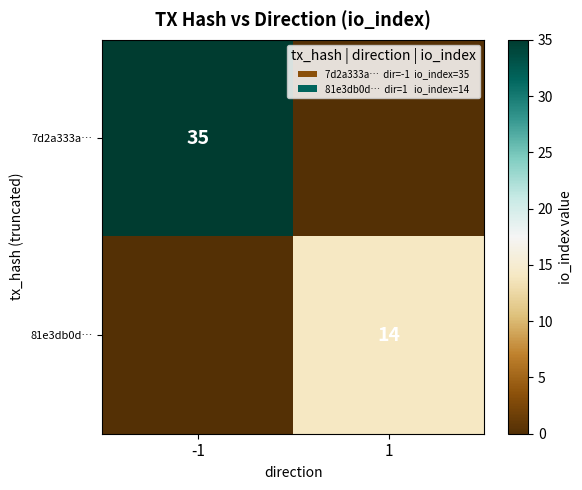

Is it true that 7d2a333a… equals 24 at -1?

False